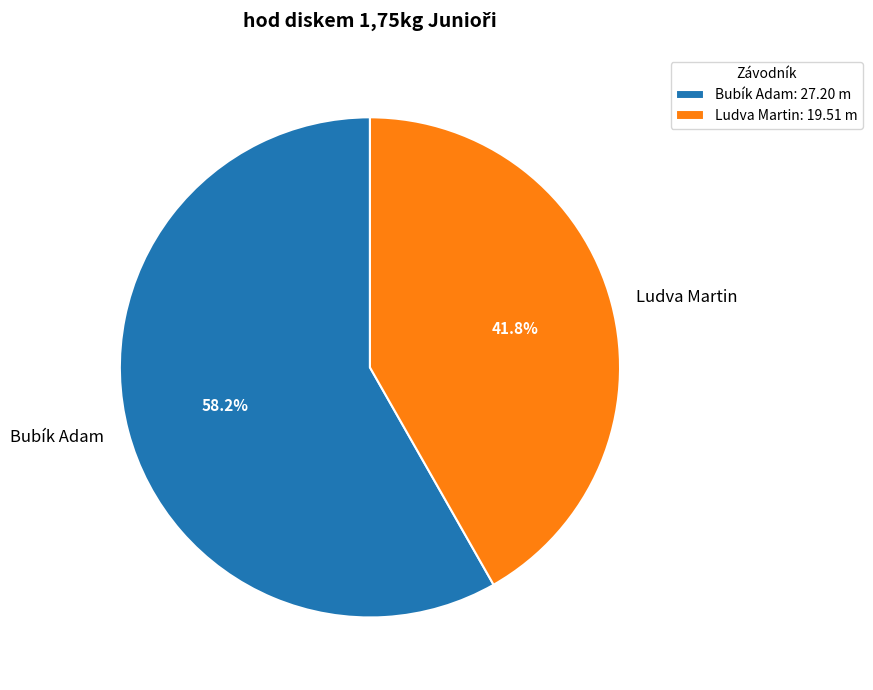

To the nearest percent, what is the average slice percentage?

50%